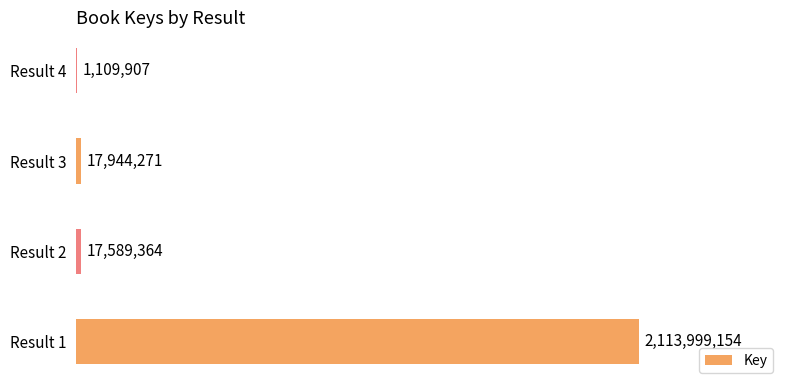

The value at Result 1 is 2113999154. True or false?

True